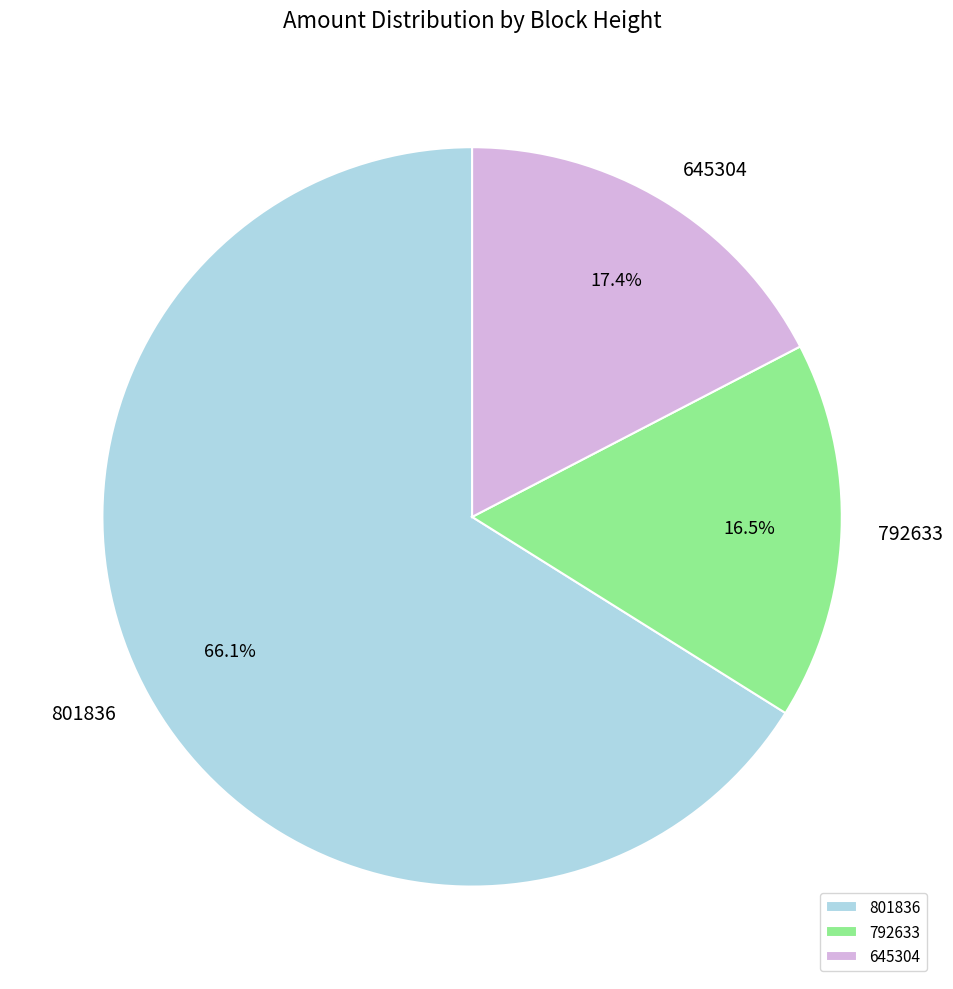

Combined, what portion of the pie is 801836 and 792633?

82.6%